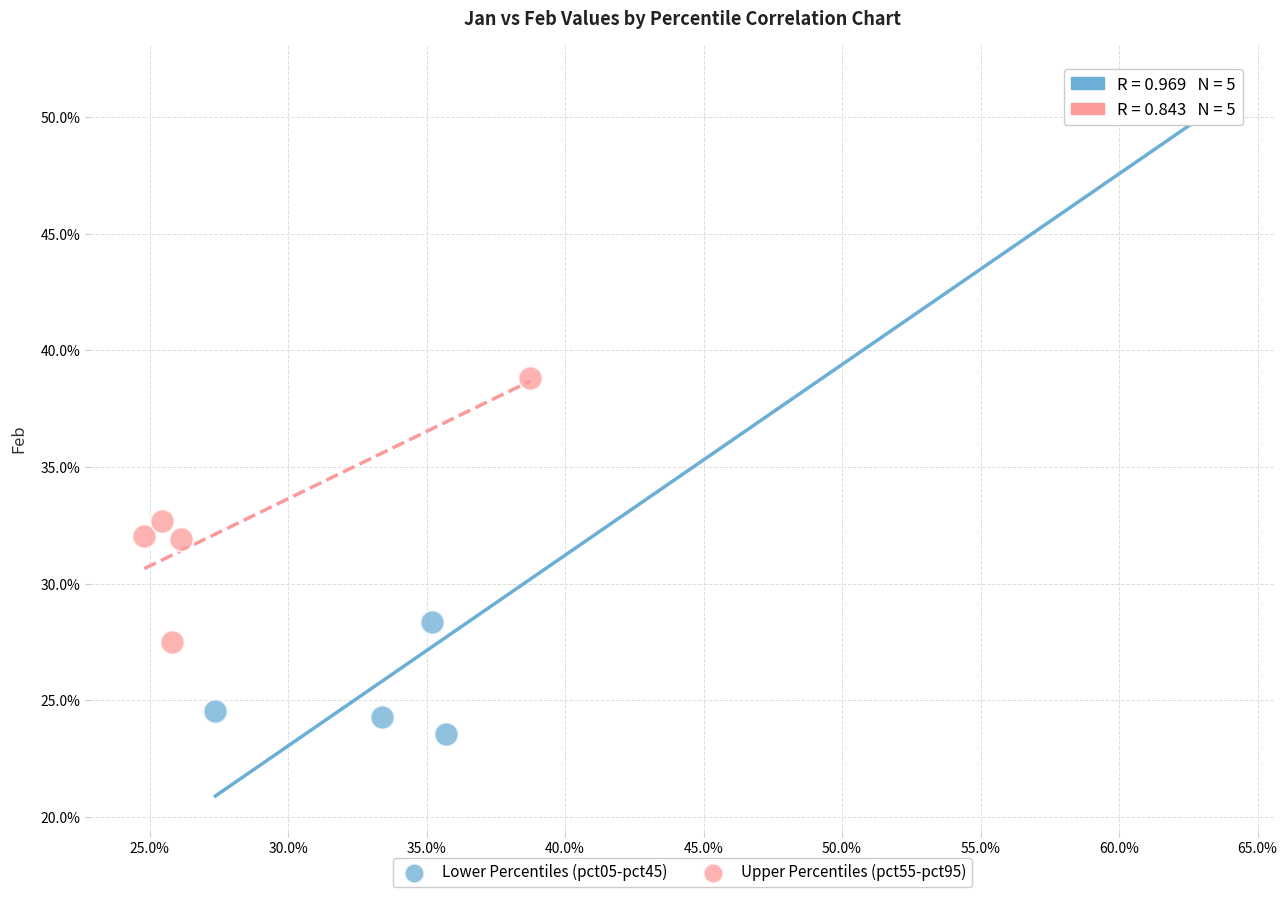

What are all the series names shown in the legend?

Lower Percentiles (pct05-pct45), Upper Percentiles (pct55-pct95)